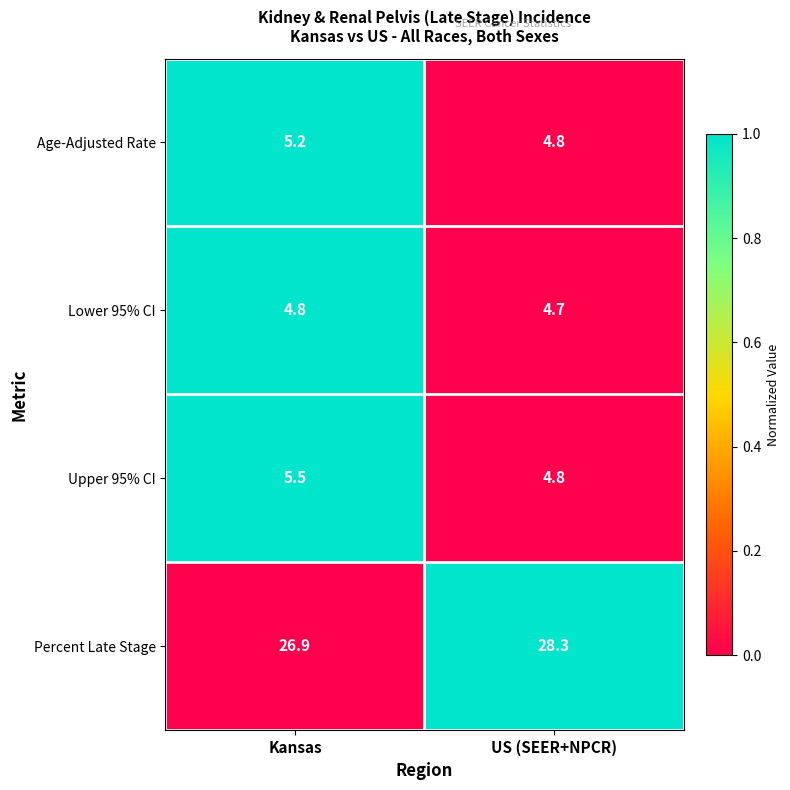

Reading left to right, list all the values displayed in this chart.

Age-Adjusted Rate: 5.2	4.8
Lower 95% CI: 4.8	4.7
Upper 95% CI: 5.5	4.8
Percent Late Stage: 26.9	28.3